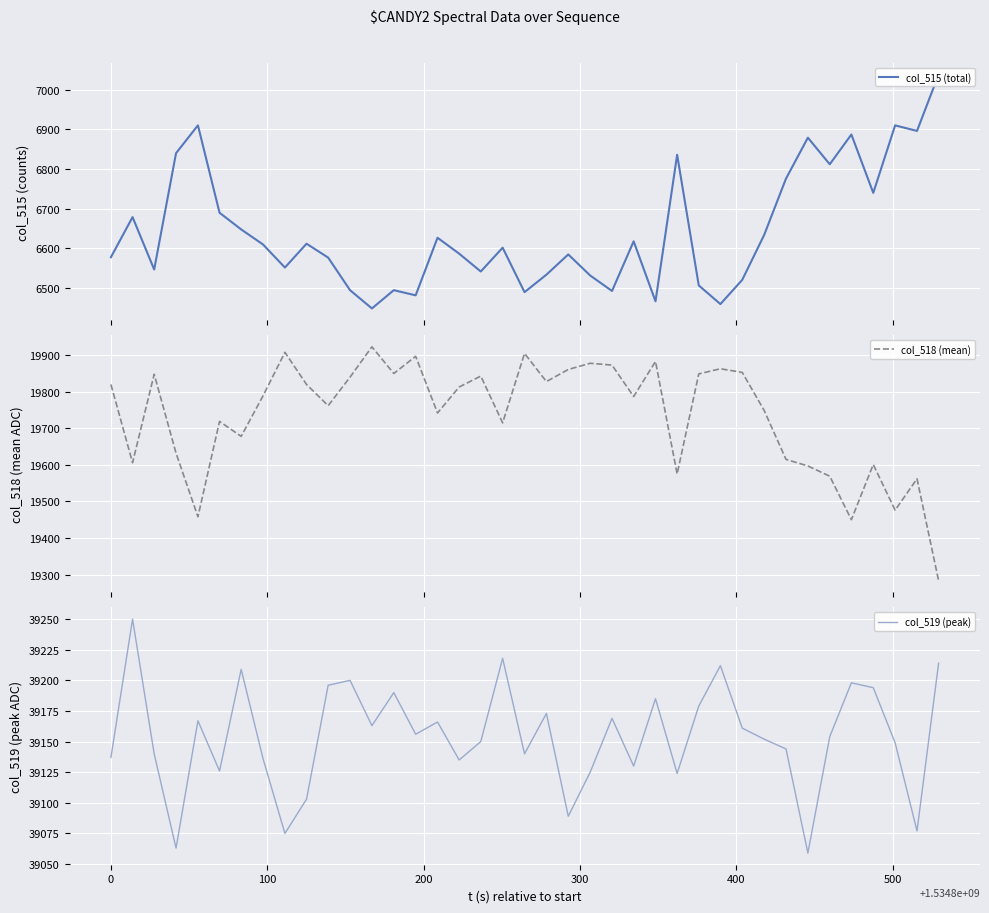

At how many categories does at least one series exceed 7683?

39